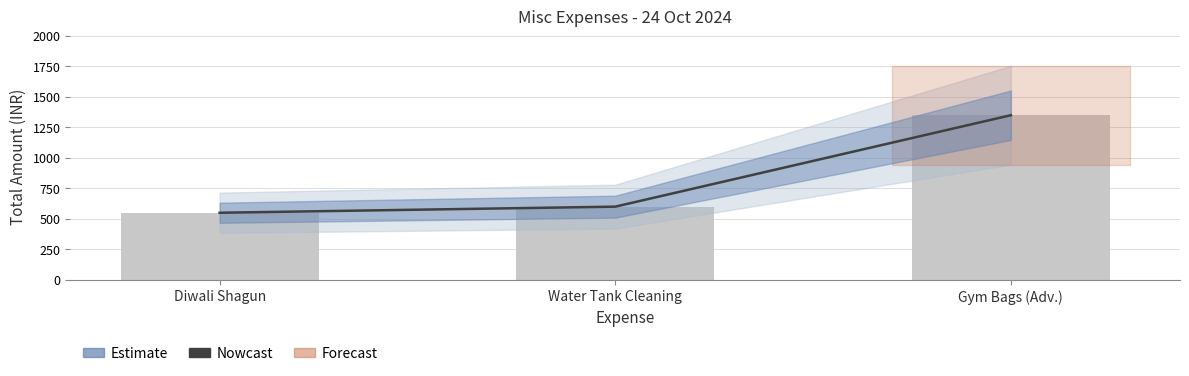

What is the ratio of the value at Gym Bags (Adv.) to the value at Water Tank Cleaning?

2.2